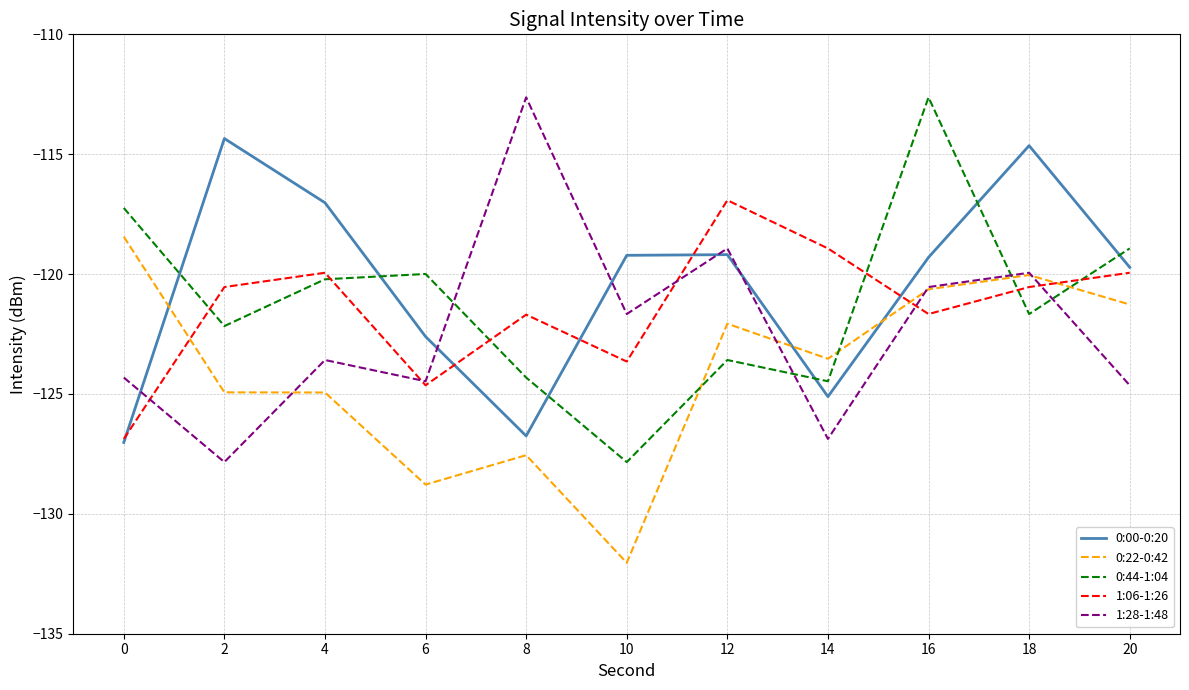

Is it true that 0:00-0:20 equals -127.0 at 0?

True